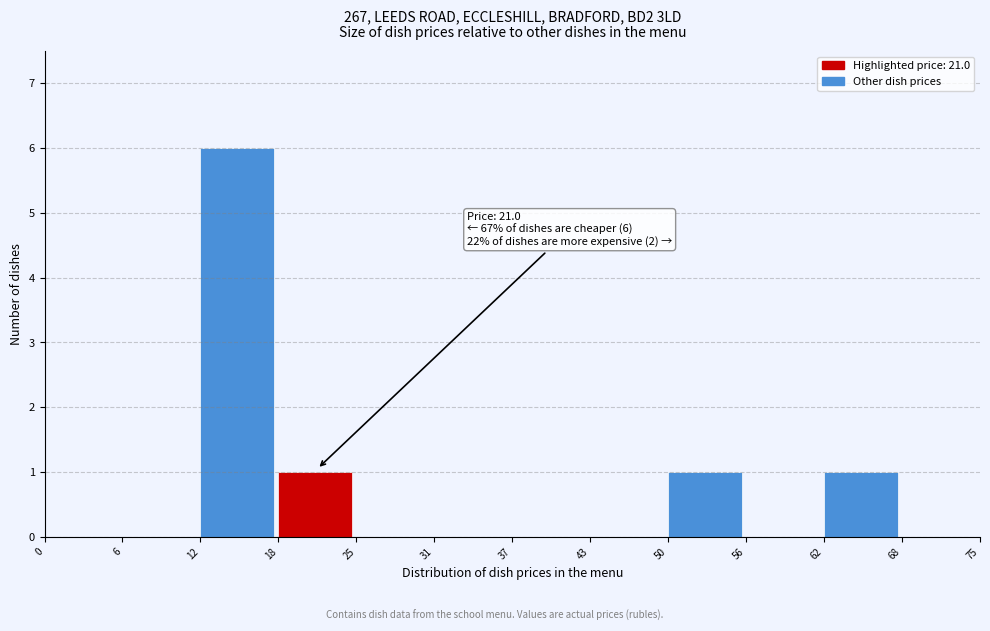

Over which range of the x-axis is the bar tallest?

12 to 18